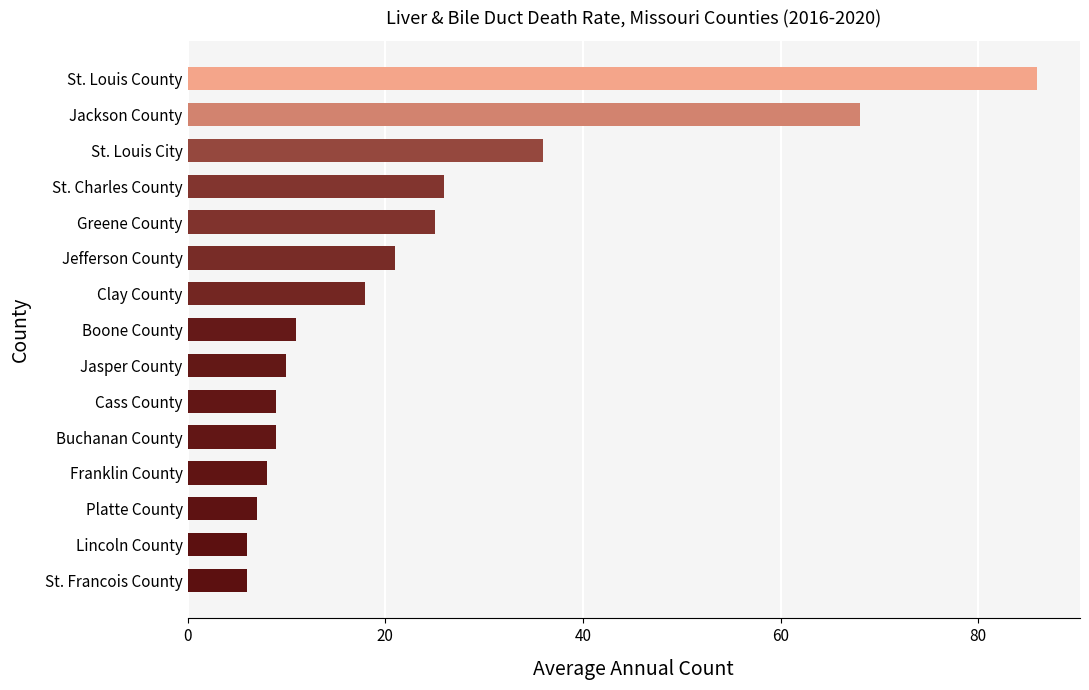

What is the difference between the values at Boone County and St. Charles County?

15